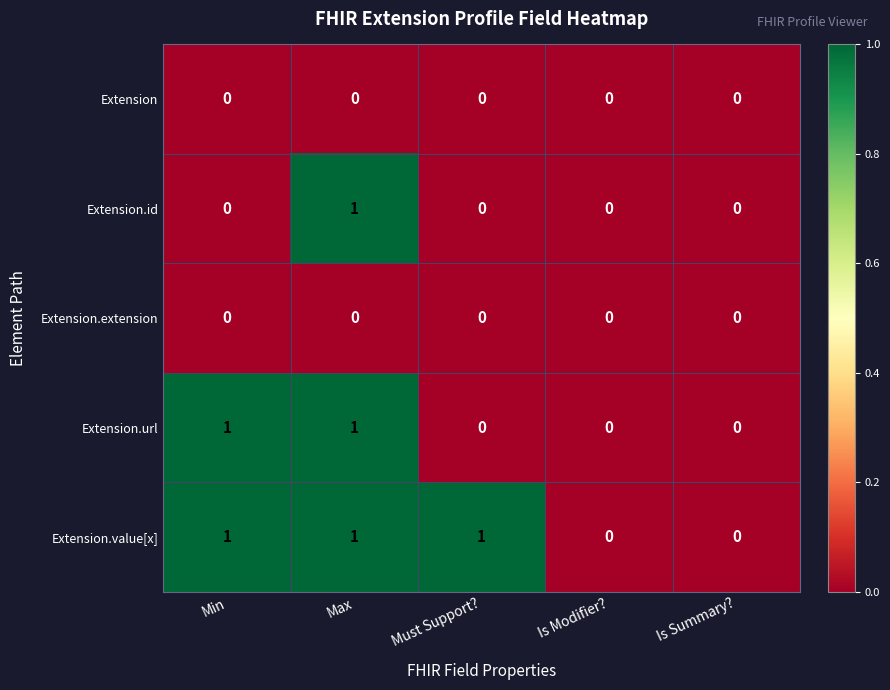

Count the Extension.id values in the range 0 to 1.

5